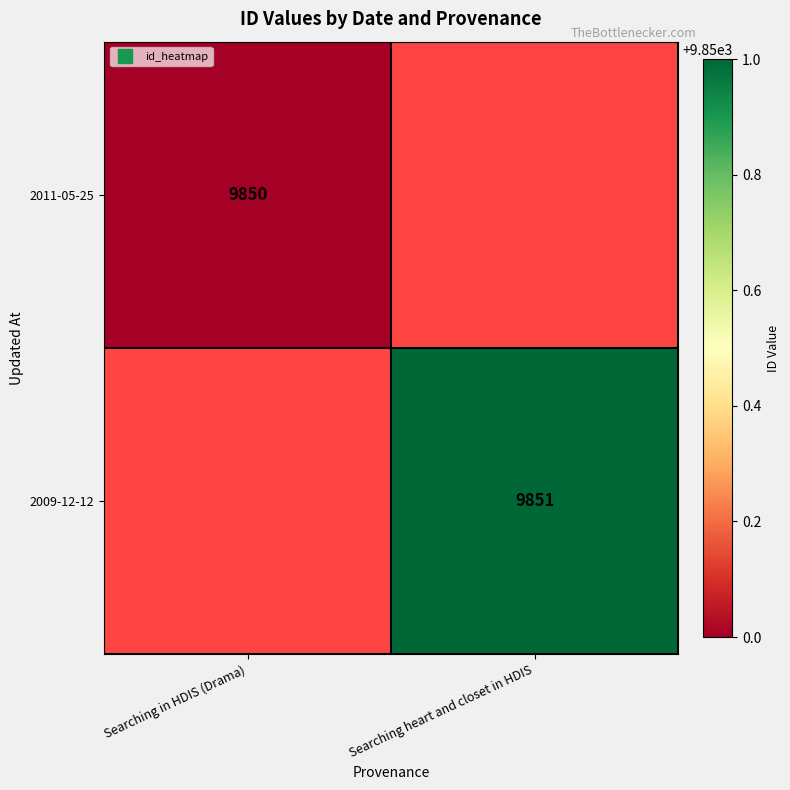

How many data points does each series have?

2